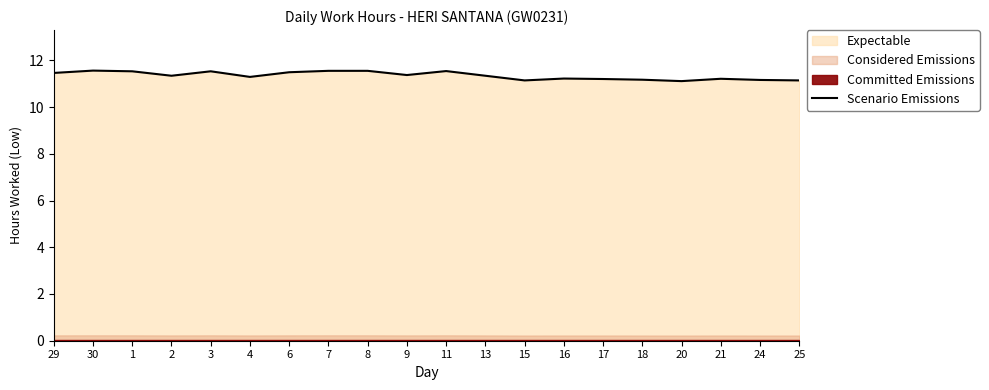

How many interior local peaks (higher than both neighbors) does the data have?

5